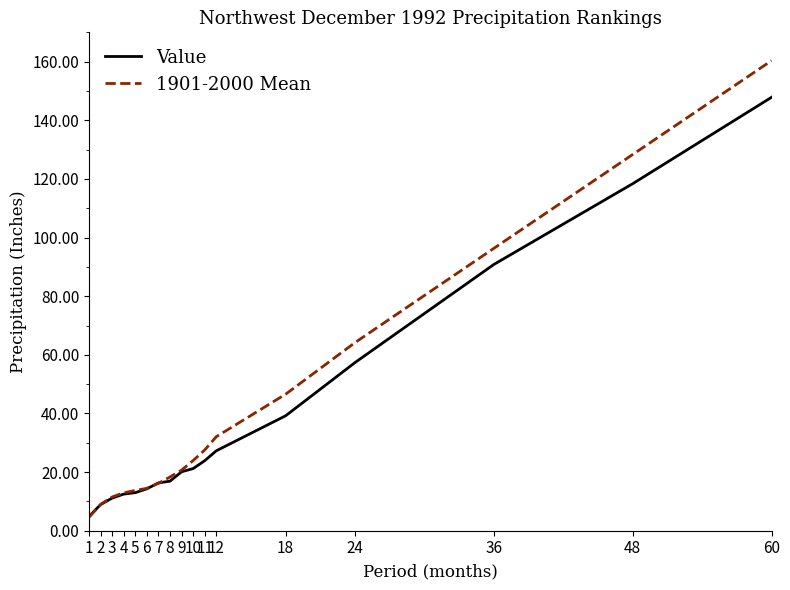

Which category has the lowest value in the 1901-2000 Mean series?

1